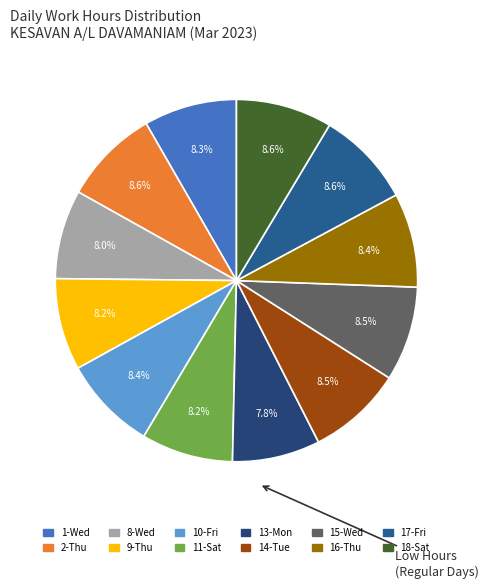

Does any single category account for the majority?

No